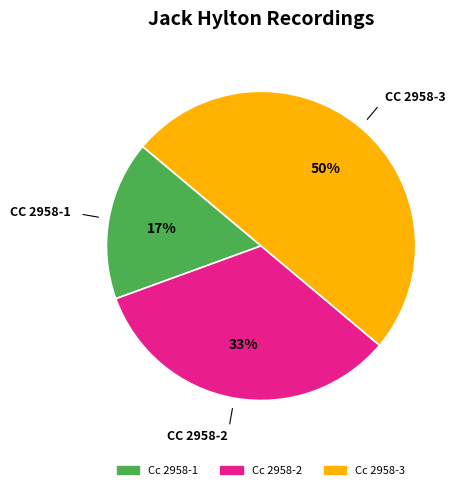

To the nearest percent, what is the difference between the Cc 2958-1 and Cc 2958-3 slice percentages?

33%